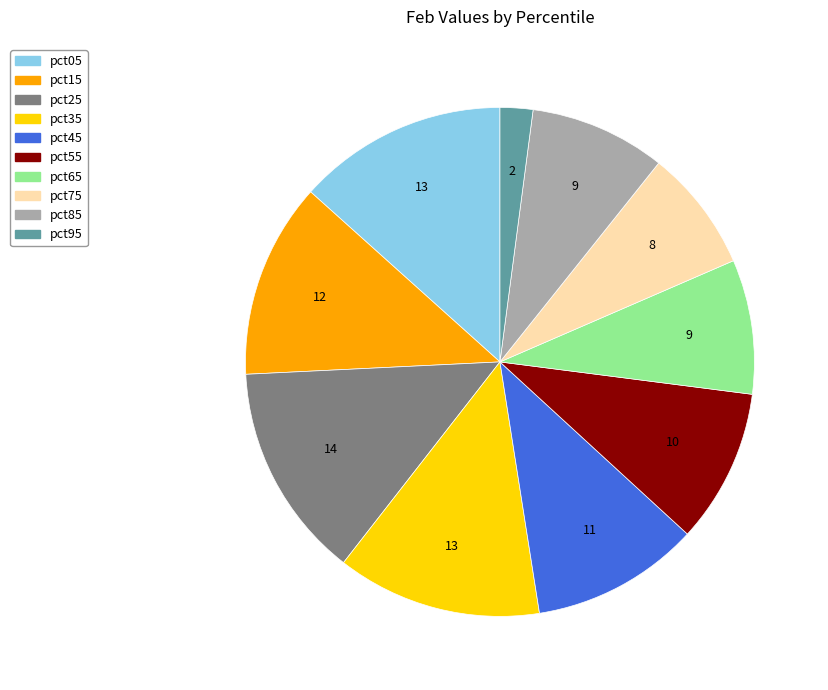

Count the number of slices in the pie.

10